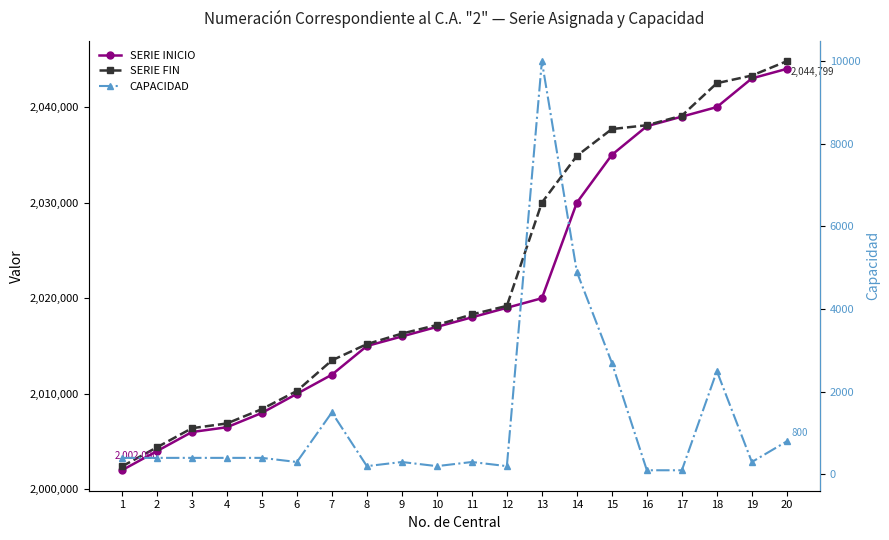

Rank the series by their maximum value, from lowest to highest.

CAPACIDAD, SERIE INICIO, SERIE FIN